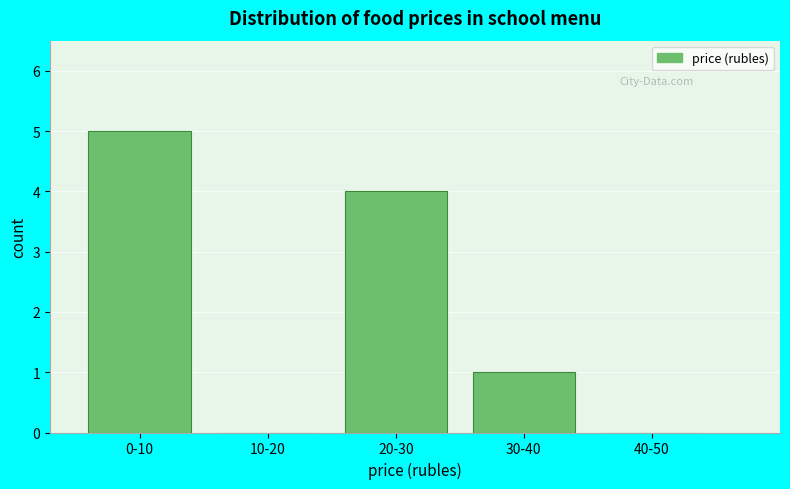

Reading left to right, list all the values displayed in this chart.

0-10=5	10-20=0	20-30=4	30-40=1	40-50=0